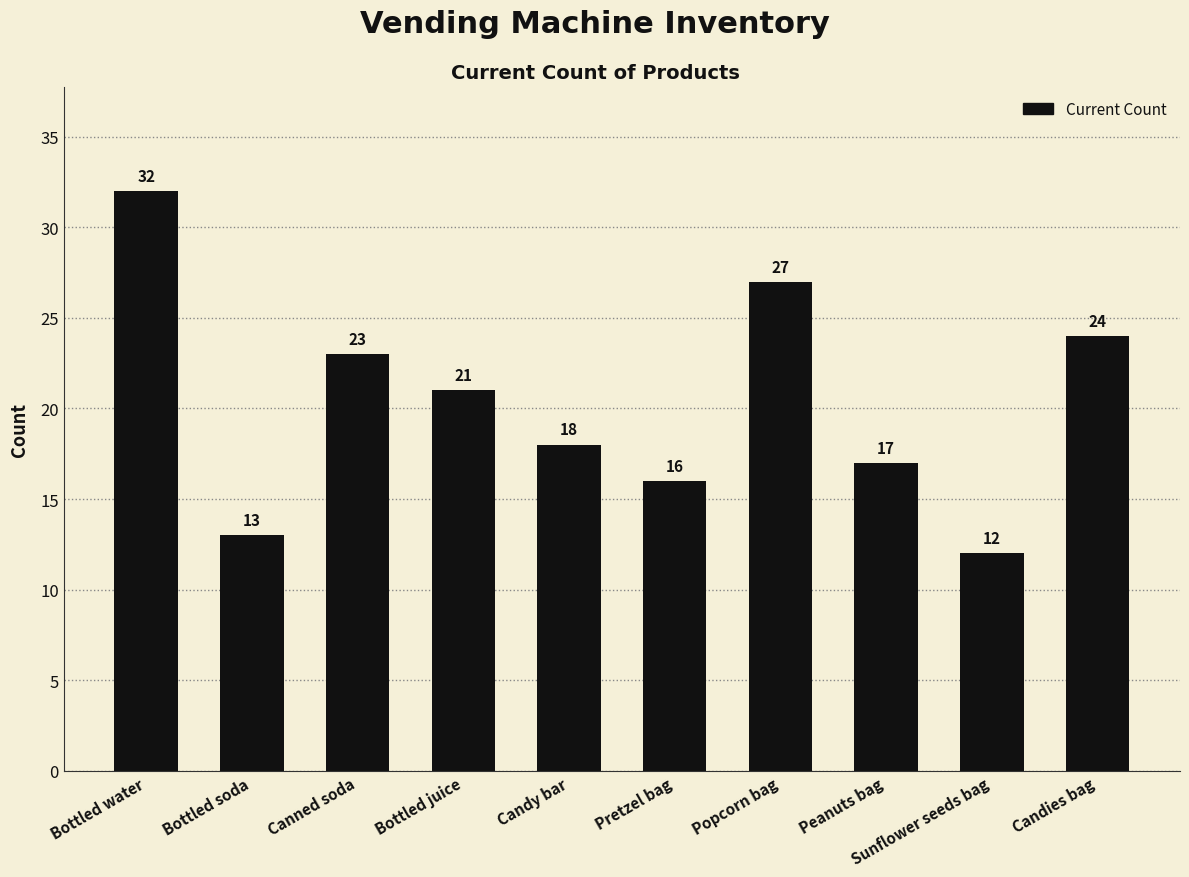

What is the change in value from Bottled soda to Bottled juice?

+8